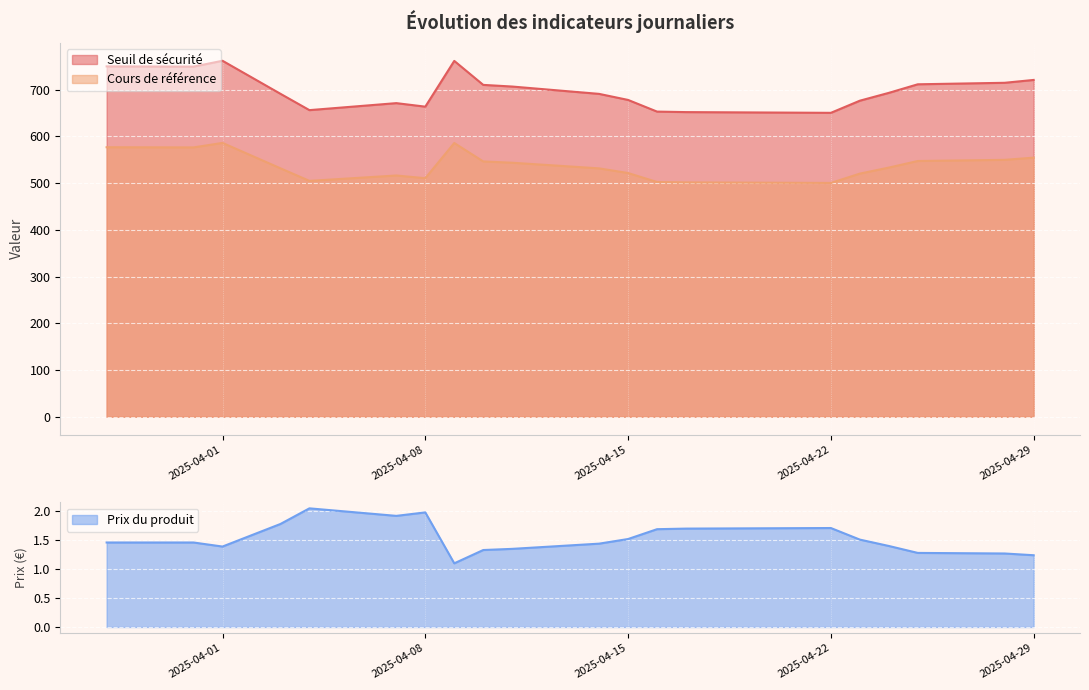

In Seuil de sécurité, how many points are lower than both neighbors (excluding endpoints)?

4